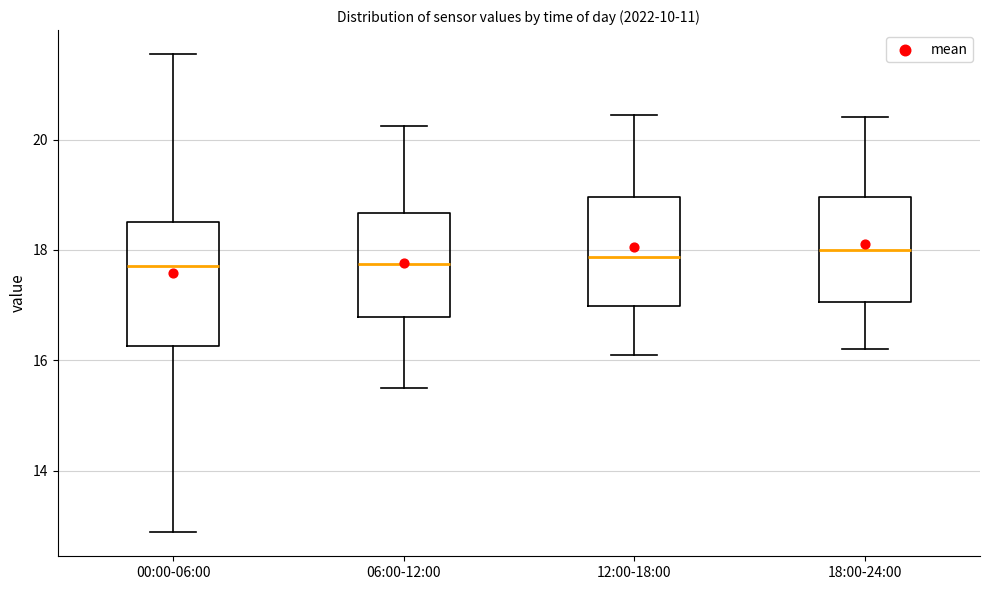

Where is the lower edge of the box for 00:00-06:00 on the y-axis? The values are not printed on the chart, so give them approximately, as read against the axis.

16.2